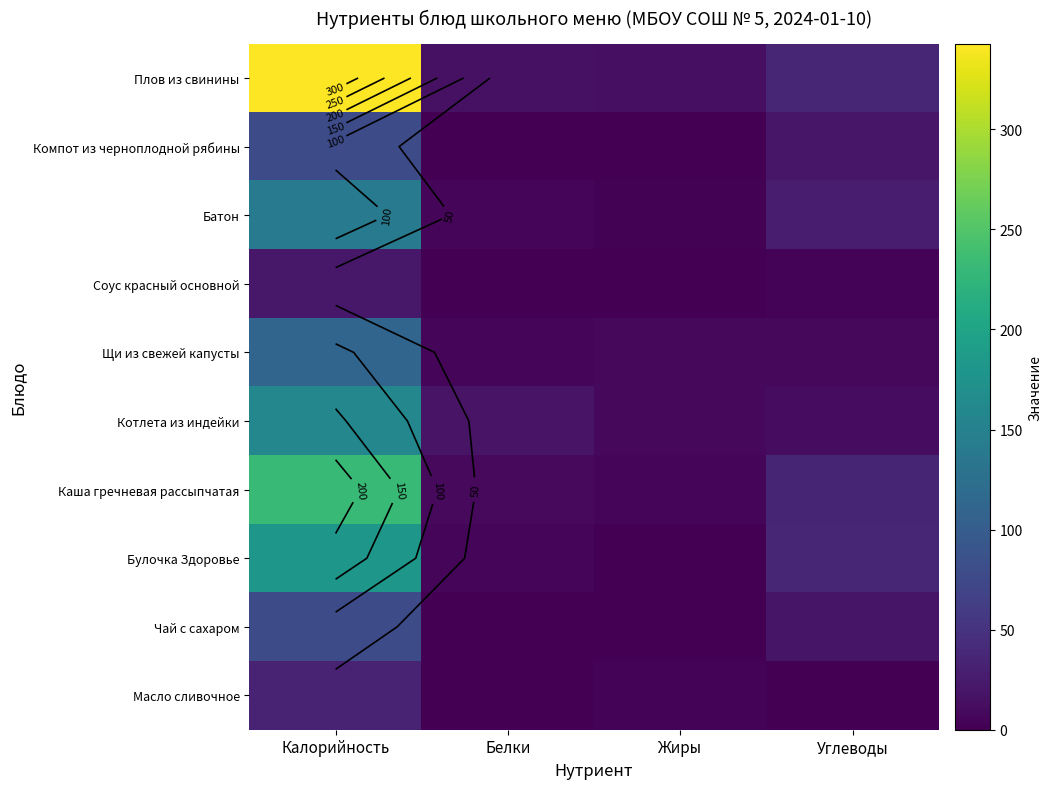

The Чай с сахаром series shows 0.0 at Жиры. True or false?

True